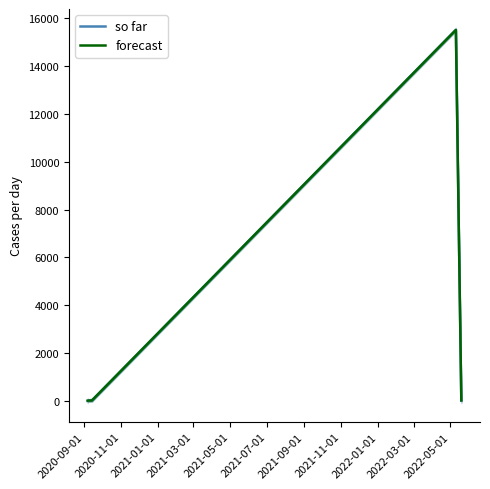

How many lines are shown in the chart?

2